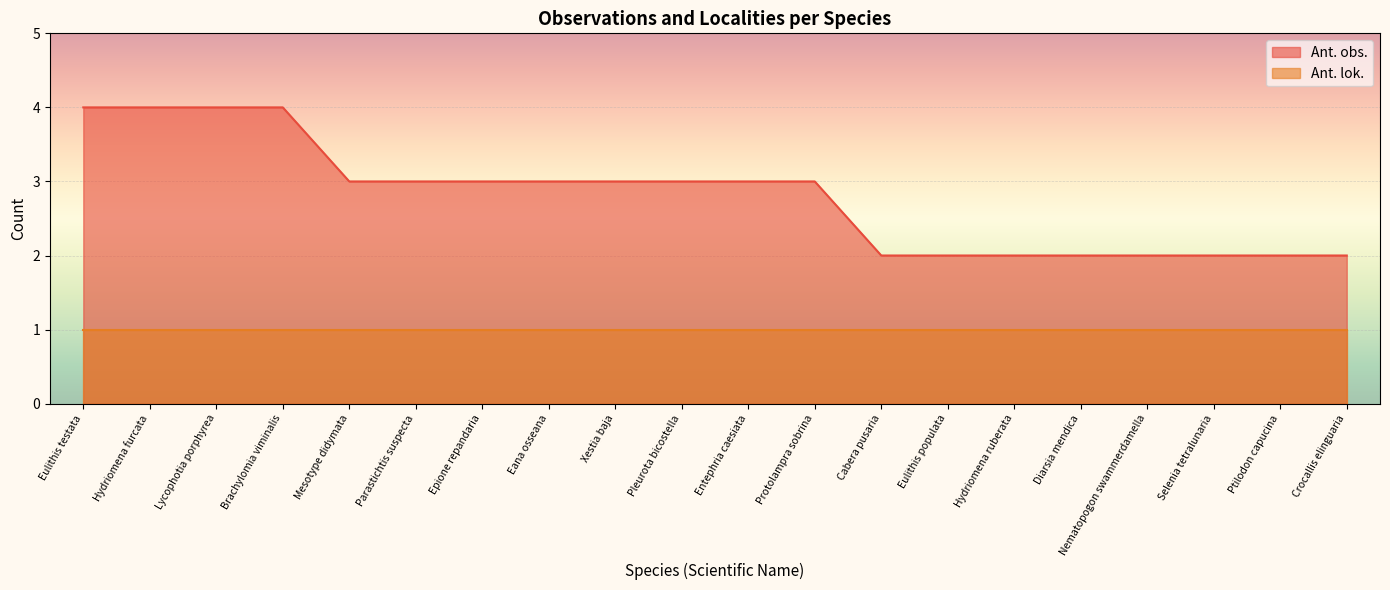

True or false: there are more than 2 points higher than both neighbors.

False